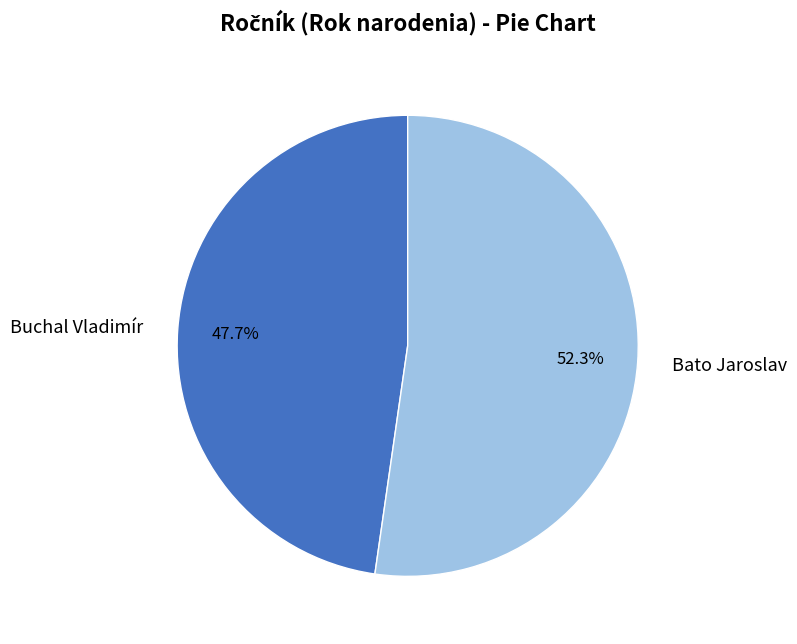

To the nearest percent, what is the average slice percentage?

50%